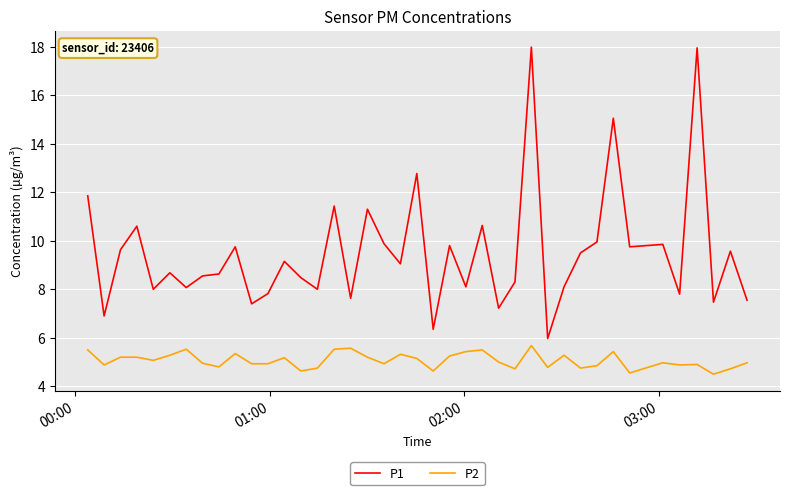

Which series has the largest range (max minus min)?

P1